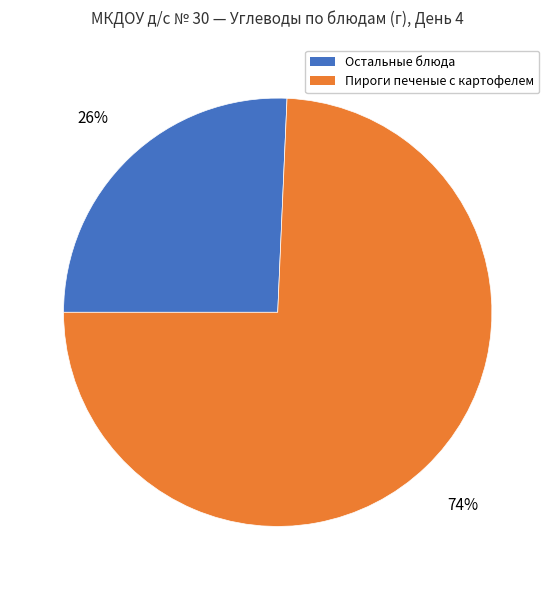

To the nearest percent, what is the average slice percentage?

50%